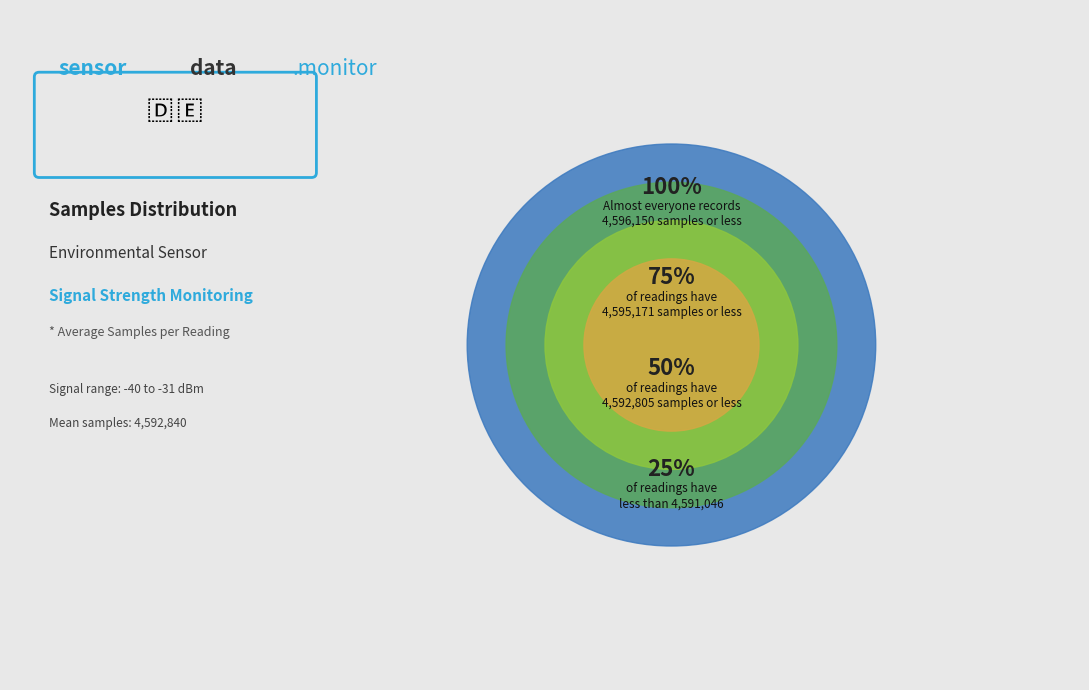

Is there any slice that represents more than half of the pie?

No